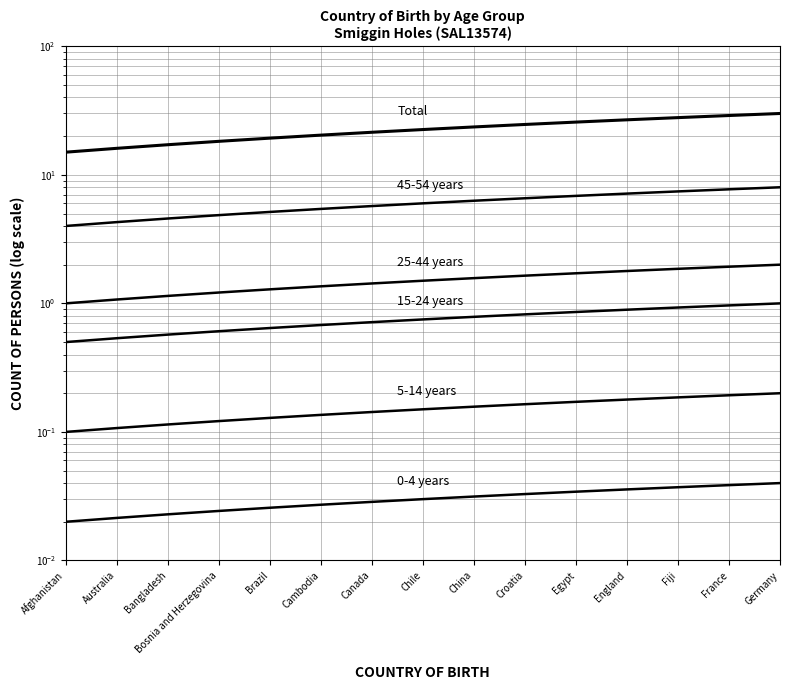

Which label corresponds to the smallest value in the chart?

Afghanistan